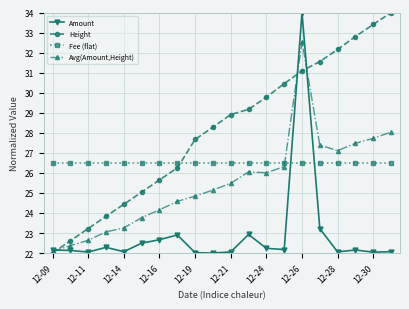

What is the value of the Avg(Amount,Height) point at the 4th from the left?

23.1